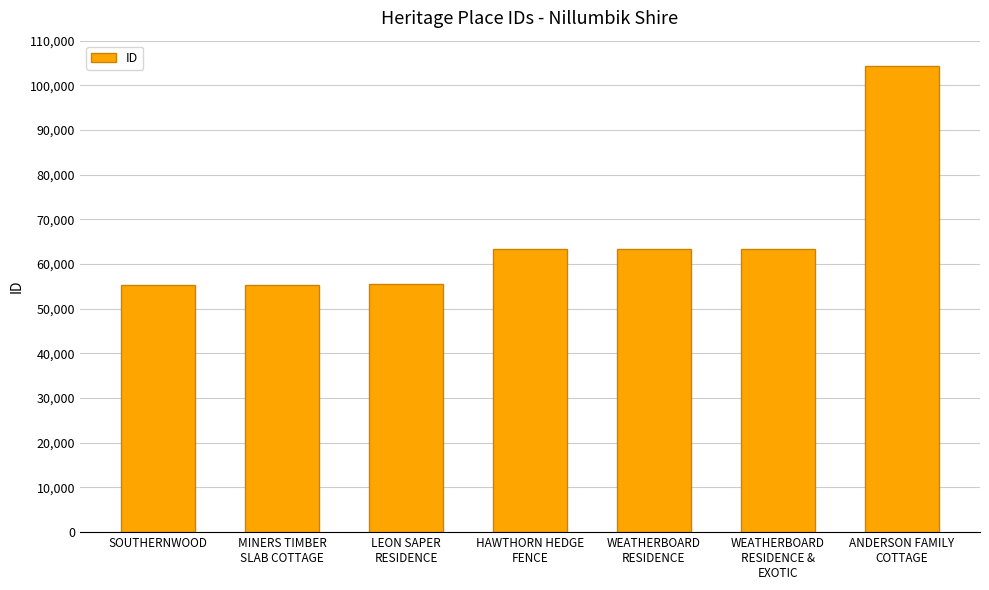

How many data points are less than 63398?

3